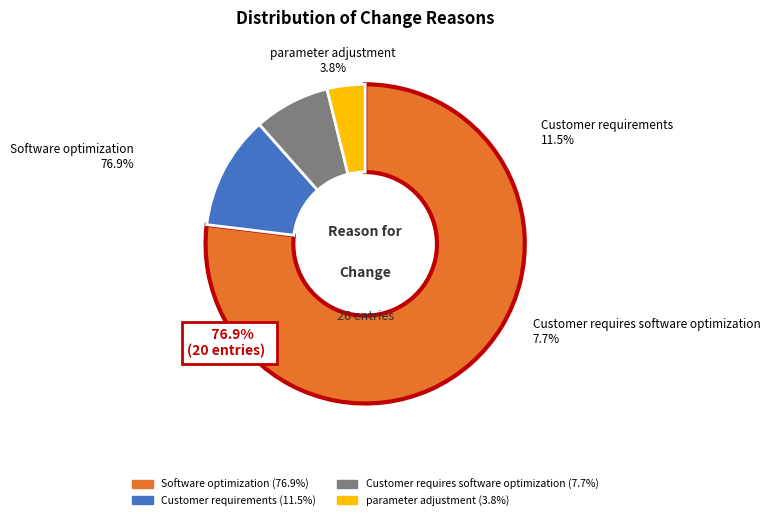

Is the sum of Software optimization and Customer requires software optimization greater than half?

Yes